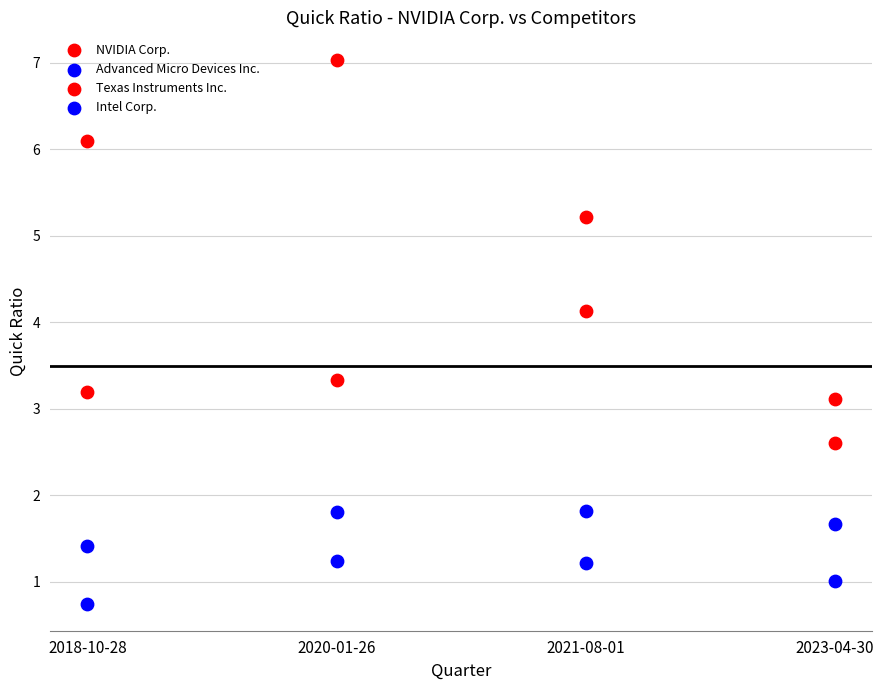

How many data points are displayed?

16